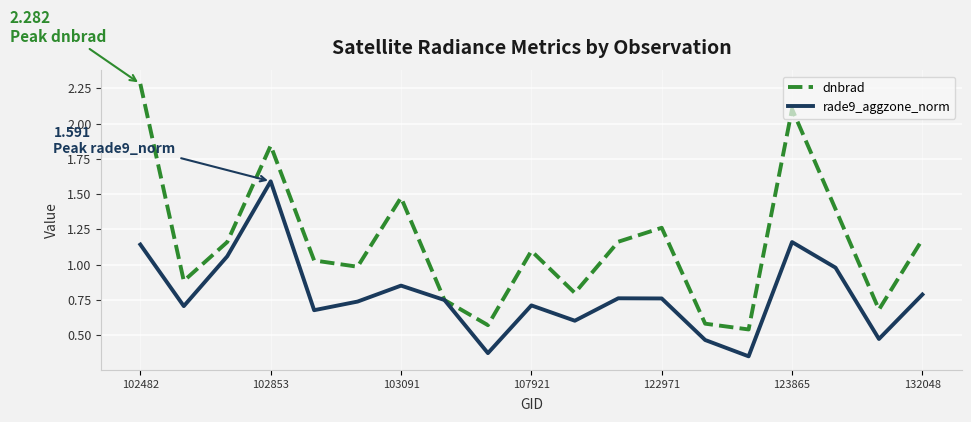

Which series has the largest total across all categories?

dnbrad